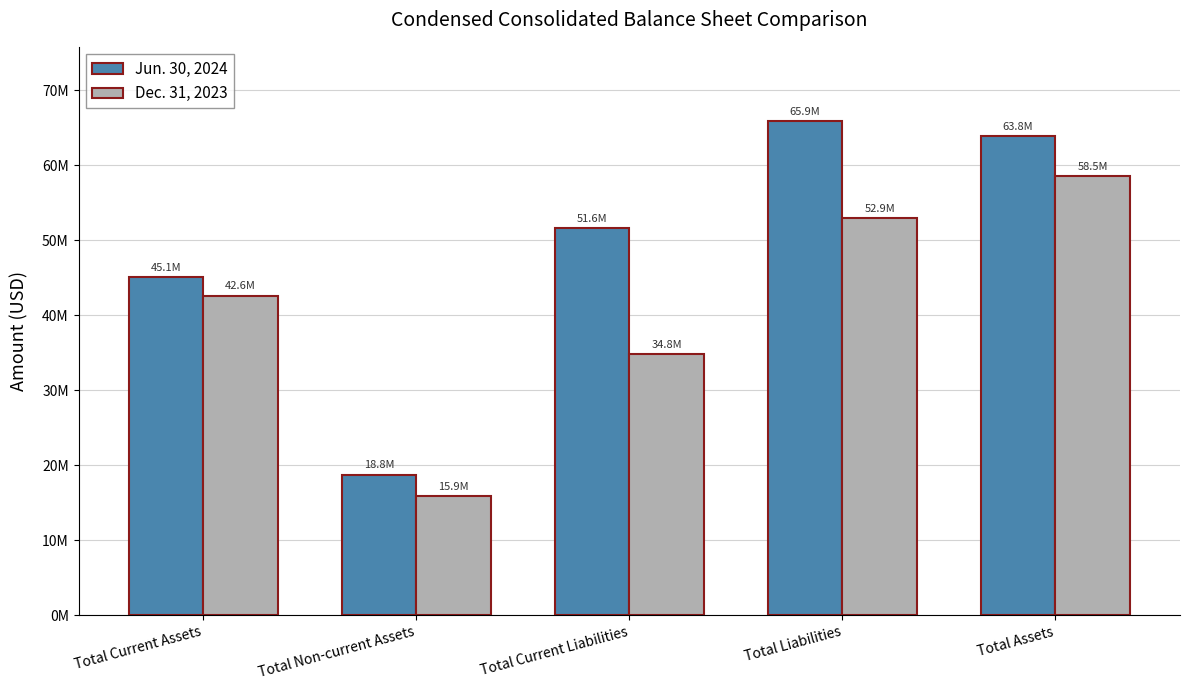

What is the sum of all Jun. 30, 2024 values?

245169489